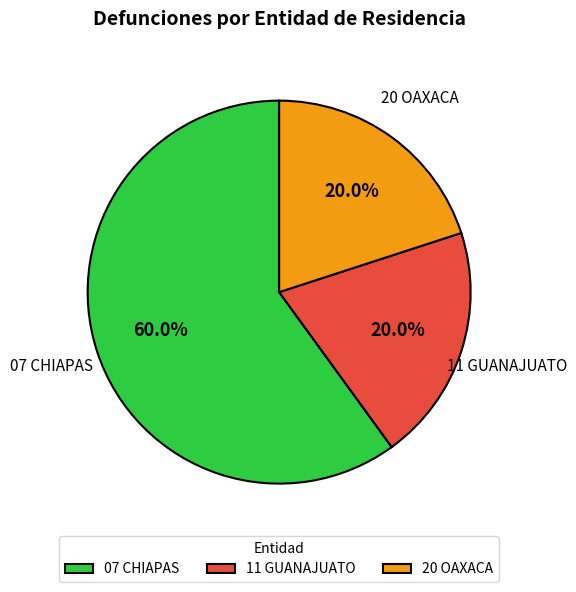

Count the number of slices in the pie.

3